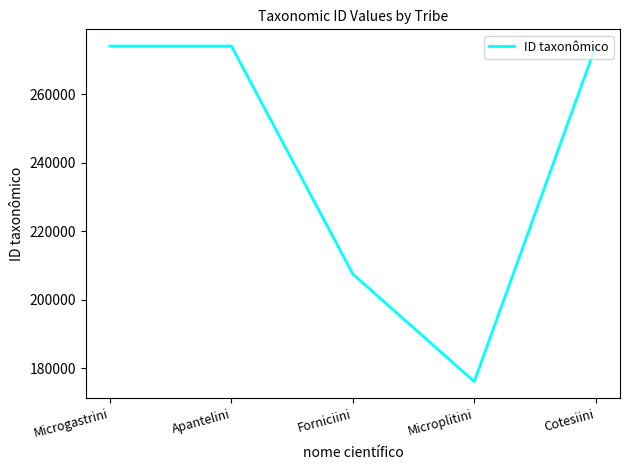

What is the sum of the values at Microplitini and Microgastrini?

450162